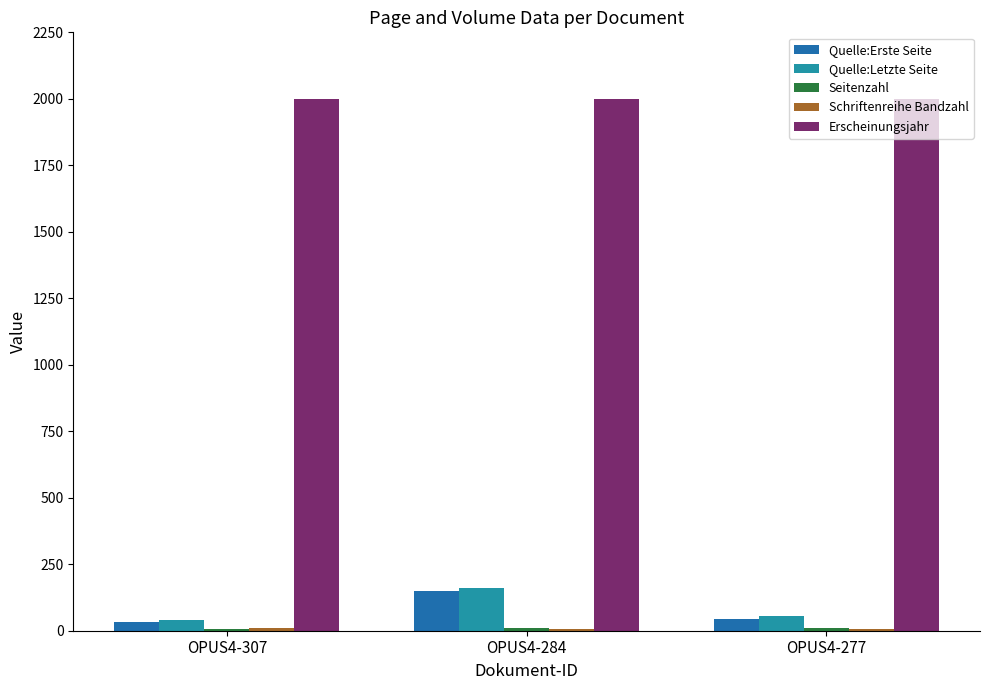

How many distinct data groups are displayed?

5